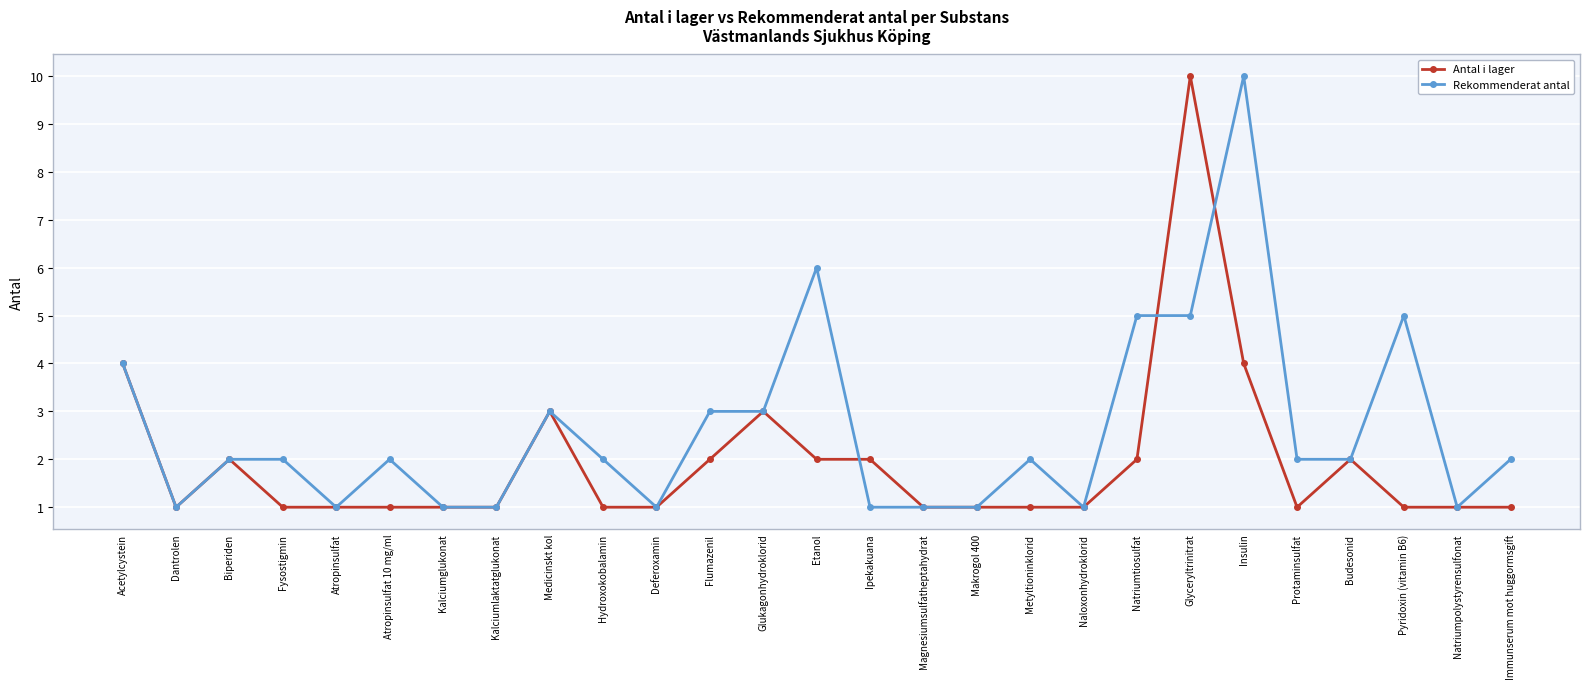

True or false: Rekommenderat antal and Antal i lager intersect in this chart.

True